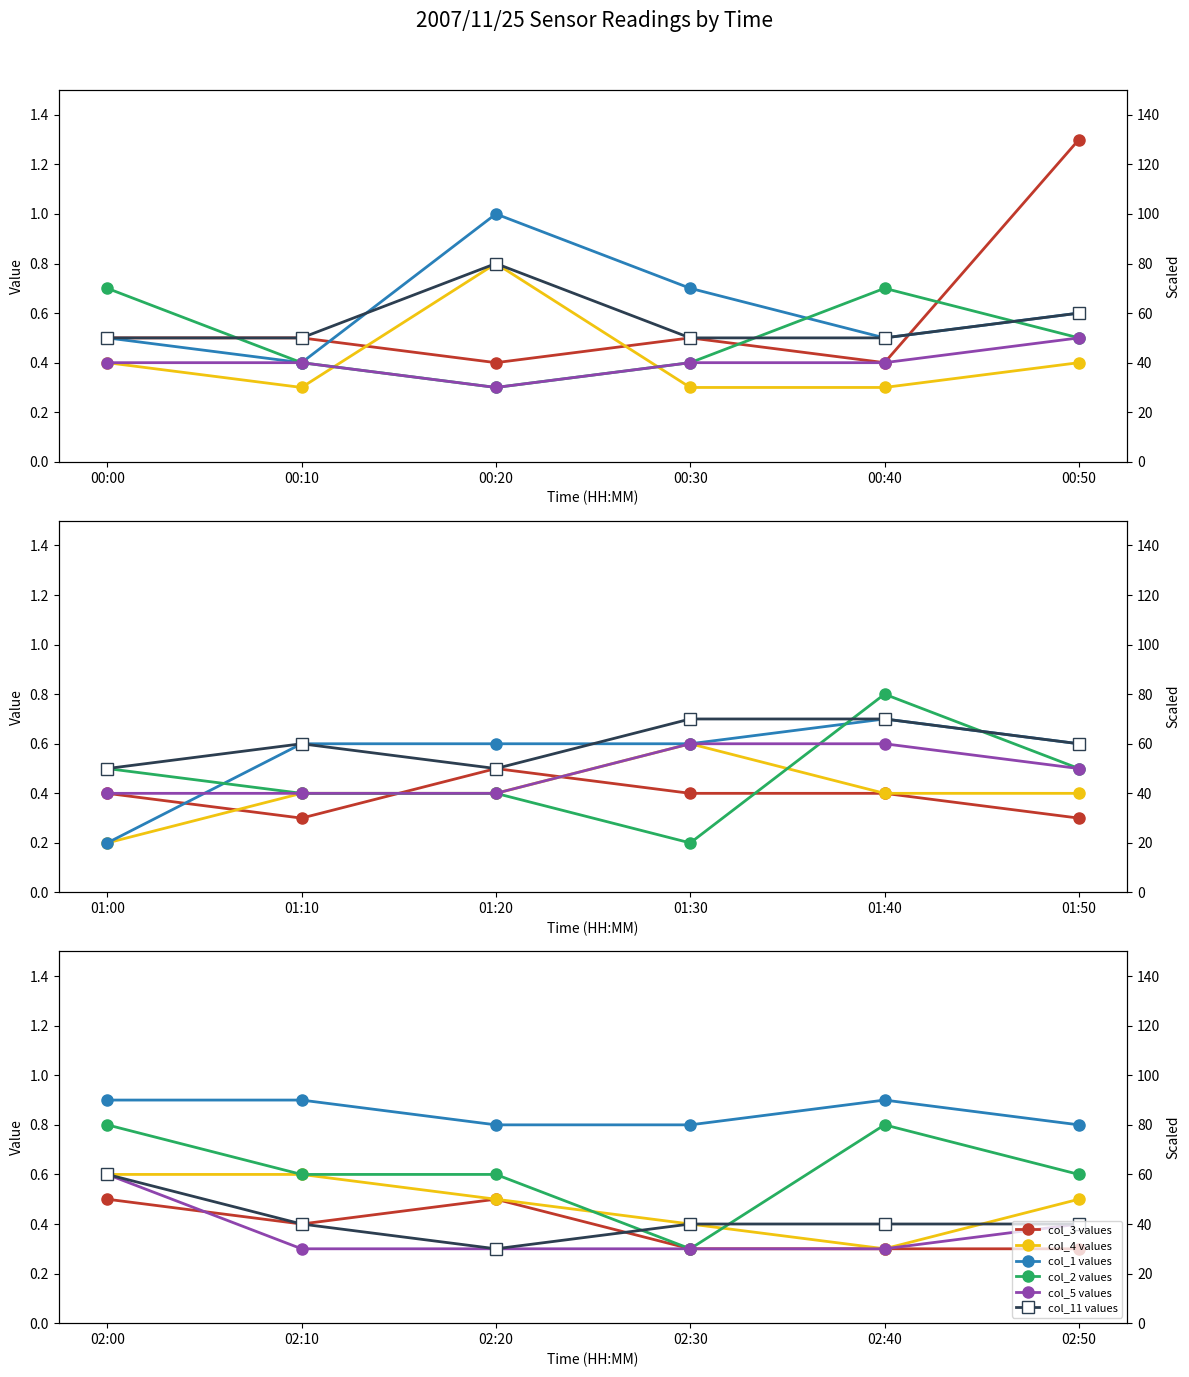

True or false: col_3 values and col_2 values intersect in this chart.

False